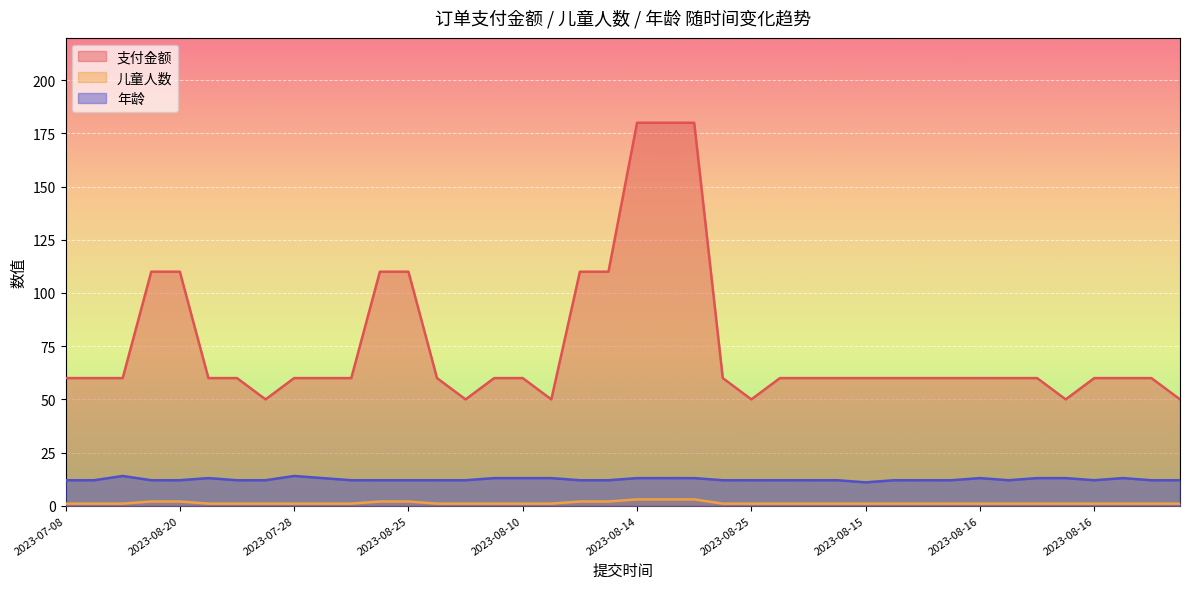

True or false: 年龄 has a value of 7 at 2023-08-25.

False